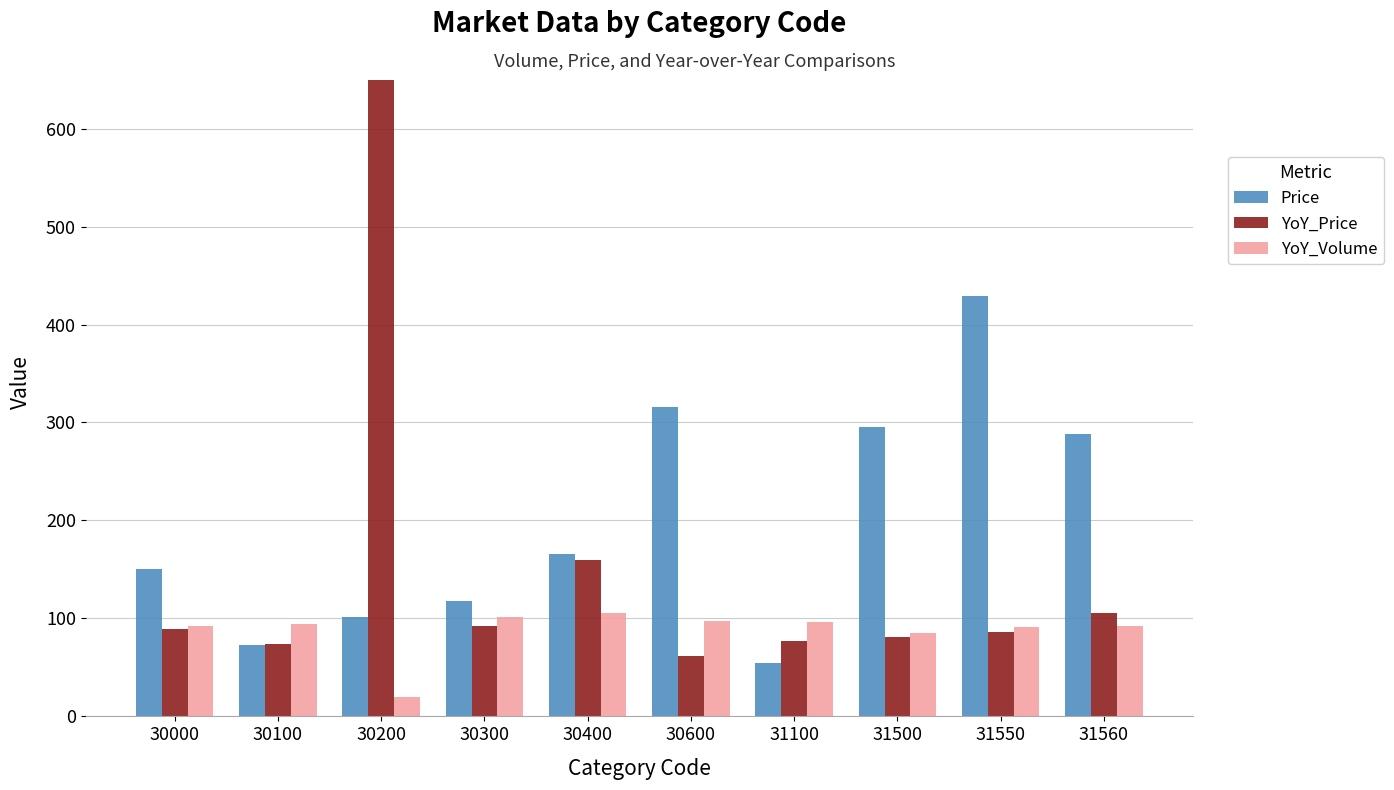

What is the value of the YoY_Price bar at the 5th from the left?

160.0